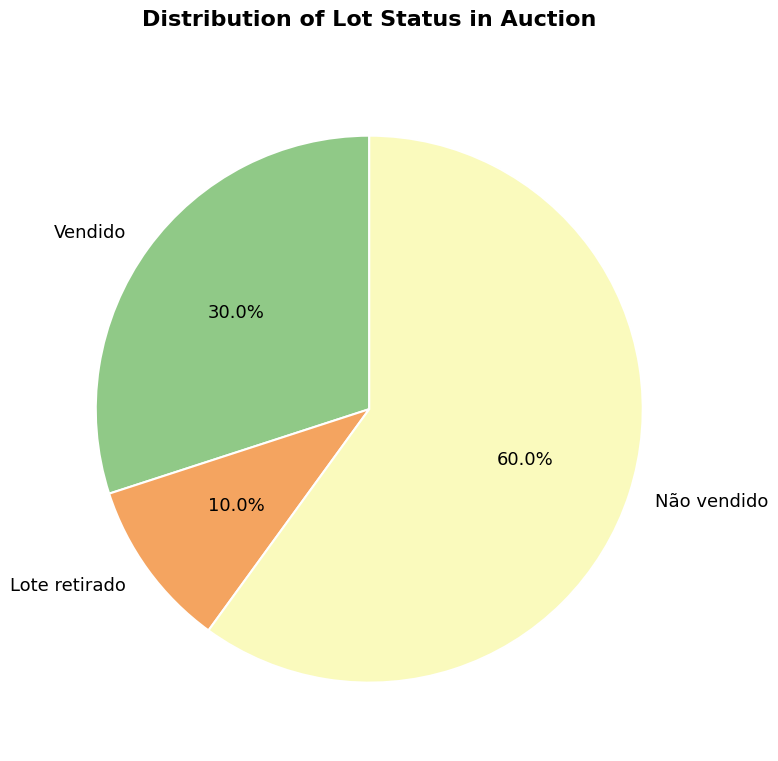

Combined, do Lote retirado and Não vendido account for over 50%?

Yes